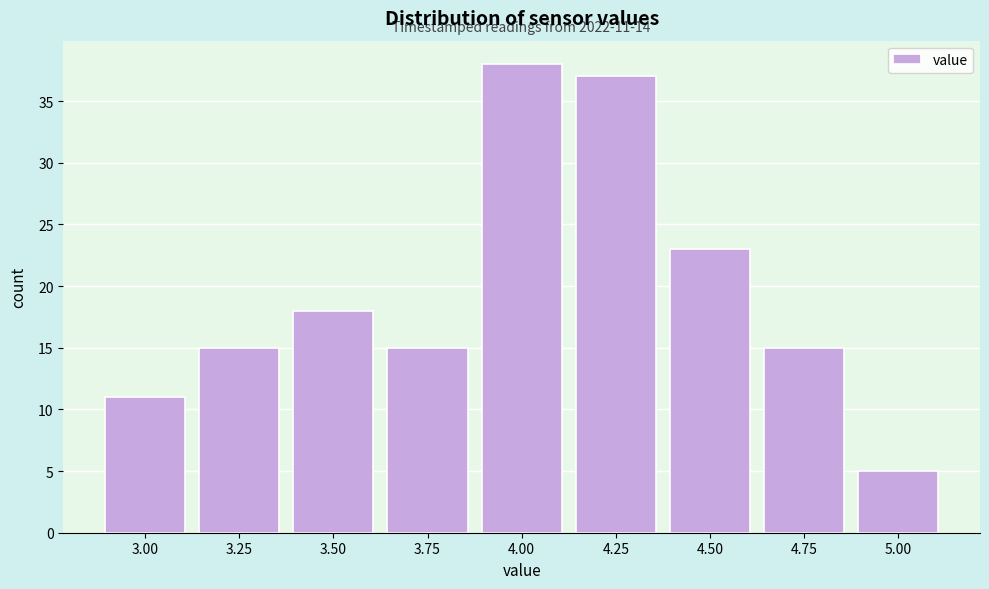

Reading left to right, extract all data points from this chart.

11	15	18	15	38	37	23	15	5